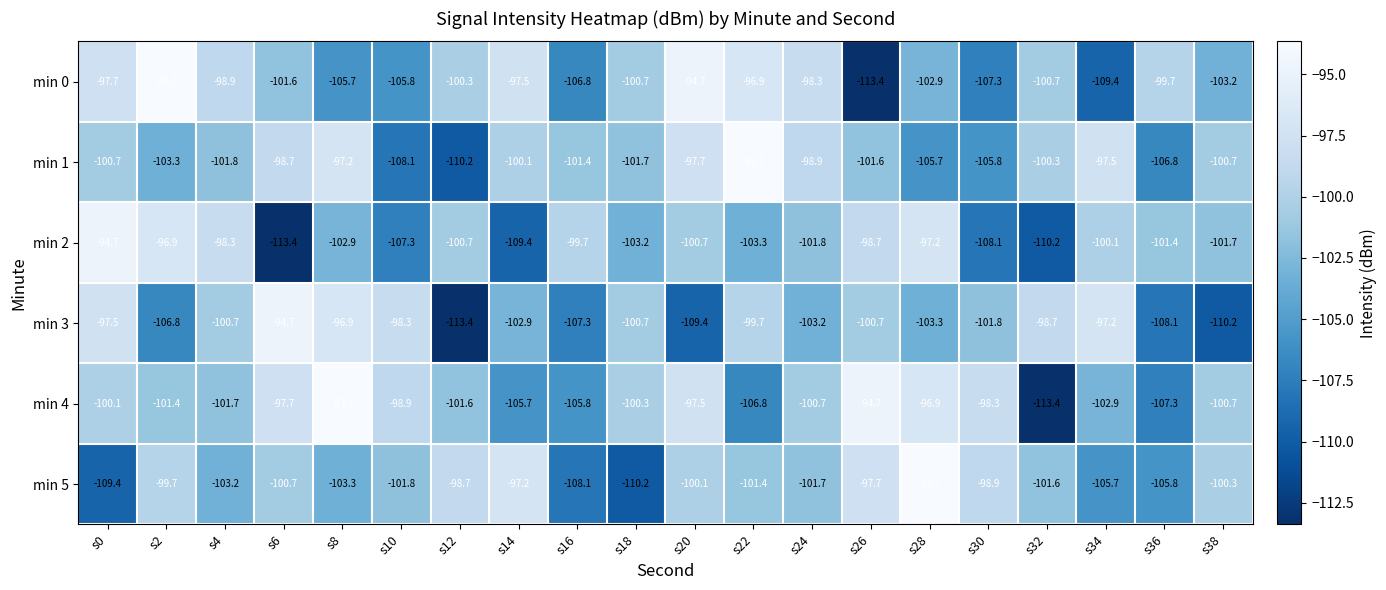

What is the difference between the second highest and minimum values in the min 2 series?

16.5